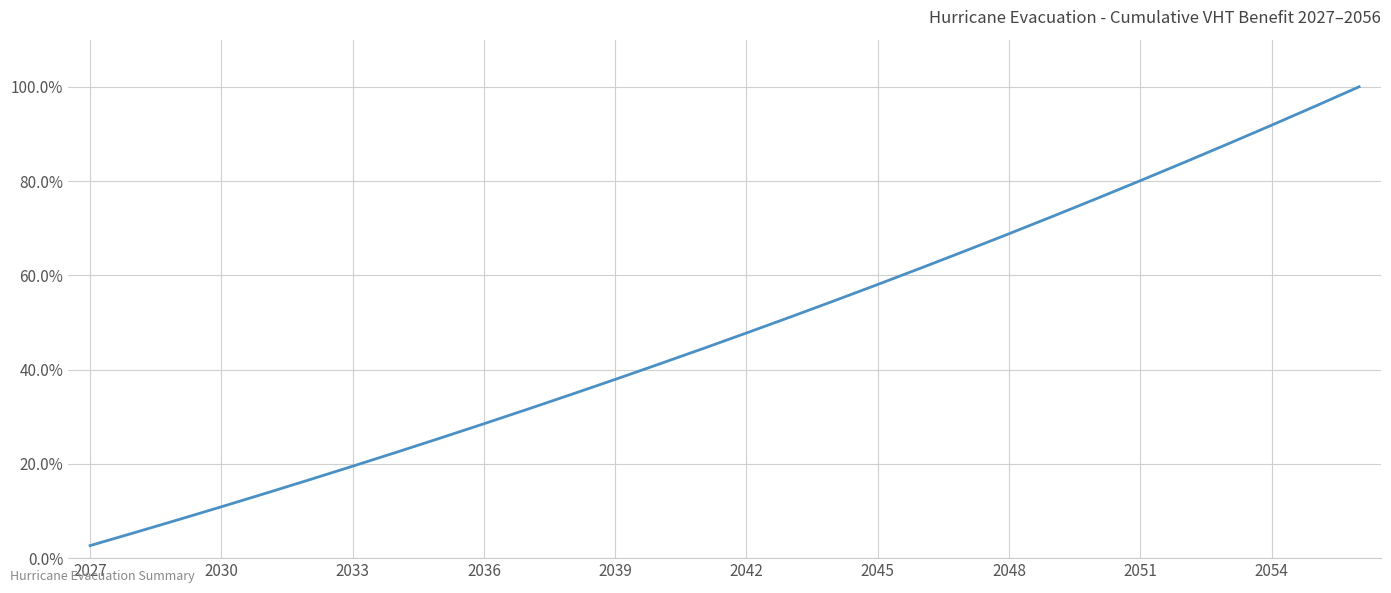

What is the maximum value shown in the chart?

100.0